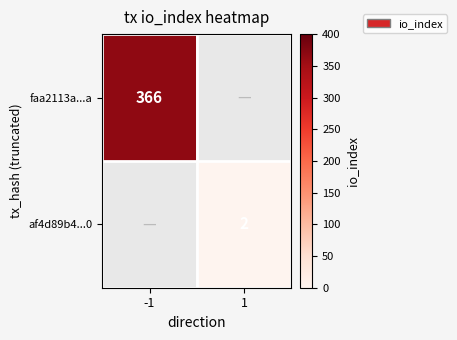

Which has a higher value, 1 or -1?

-1